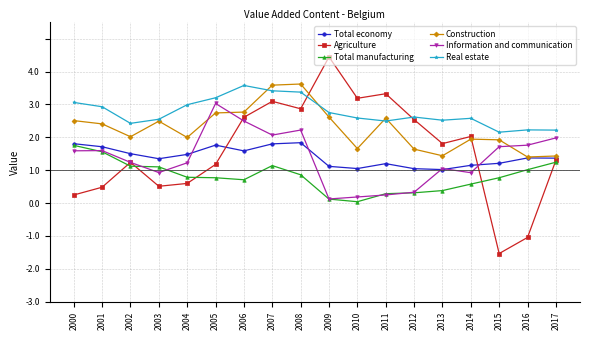

At which category is the sum across all series the highest?

2007